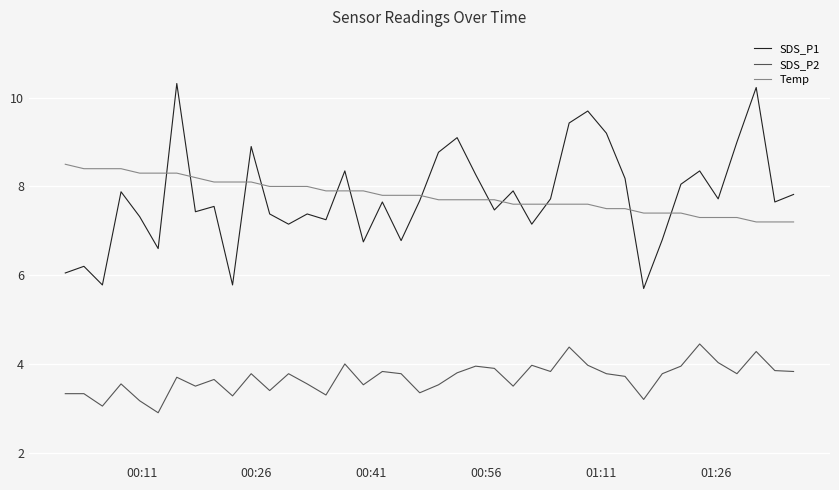

What is the maximum value shown in the chart?

10.3